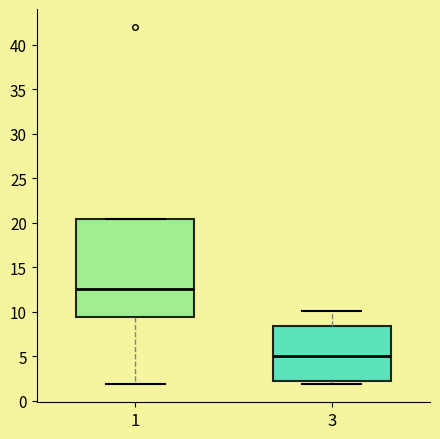

Reading left to right, transcribe this box plot: for each box, give where its median line is, the range the box spans, and where its two whiskers end, as read against the y-axis. The values are not printed on the chart, so give them approximately, as read against the axis.

1: median 12.5, box 9.5 to 20.5, whiskers 2.0 to 20.5
3: median 5.0, box 2.0 to 8.5, whiskers 2.0 (just below the box's lower edge) to 10.0